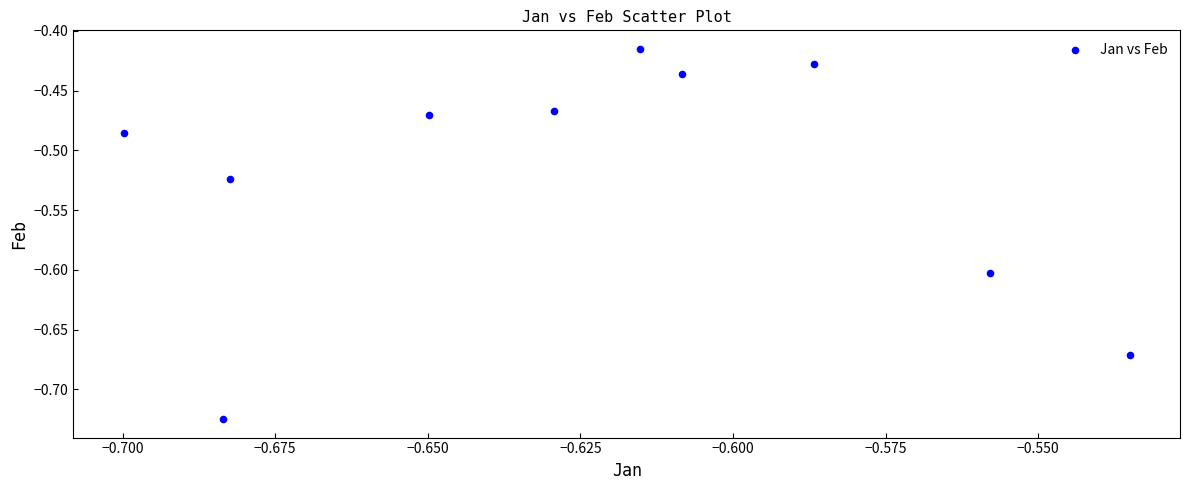

What is the range of Y values (max minus min)?

0.3